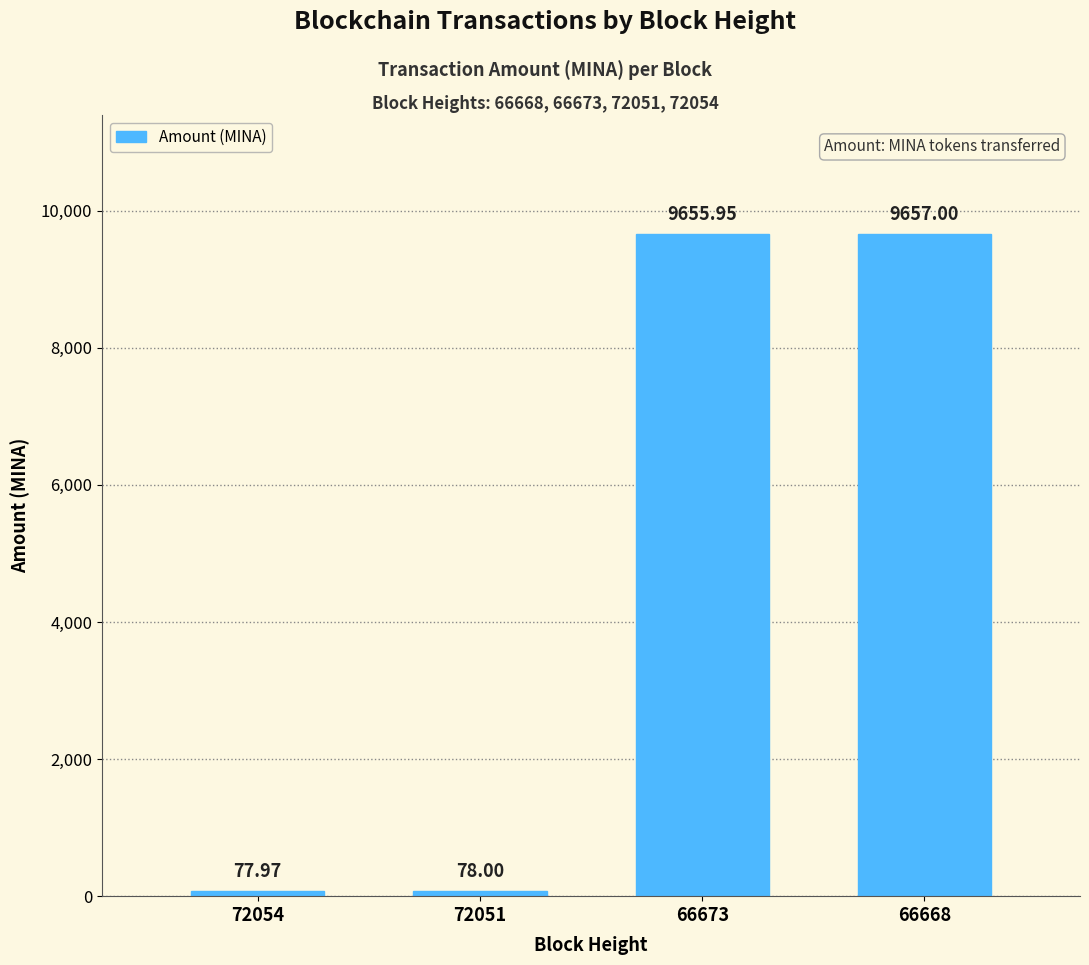

List the labels in order of value, smallest first.

72054, 72051, 66673, 66668